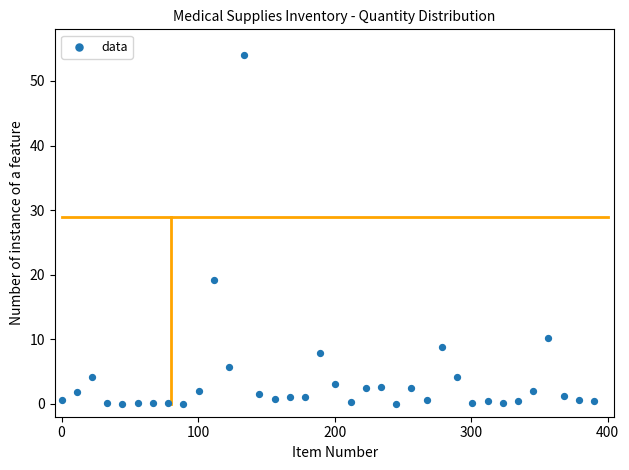

What Y value in the scatter plot is closest to 27?

19.2